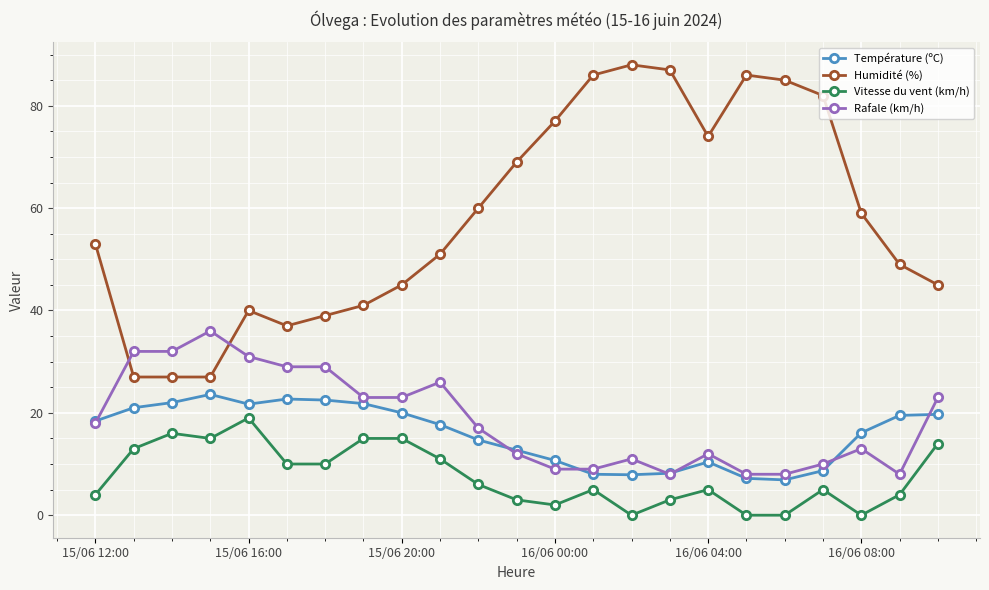

How many lines are shown in the chart?

4